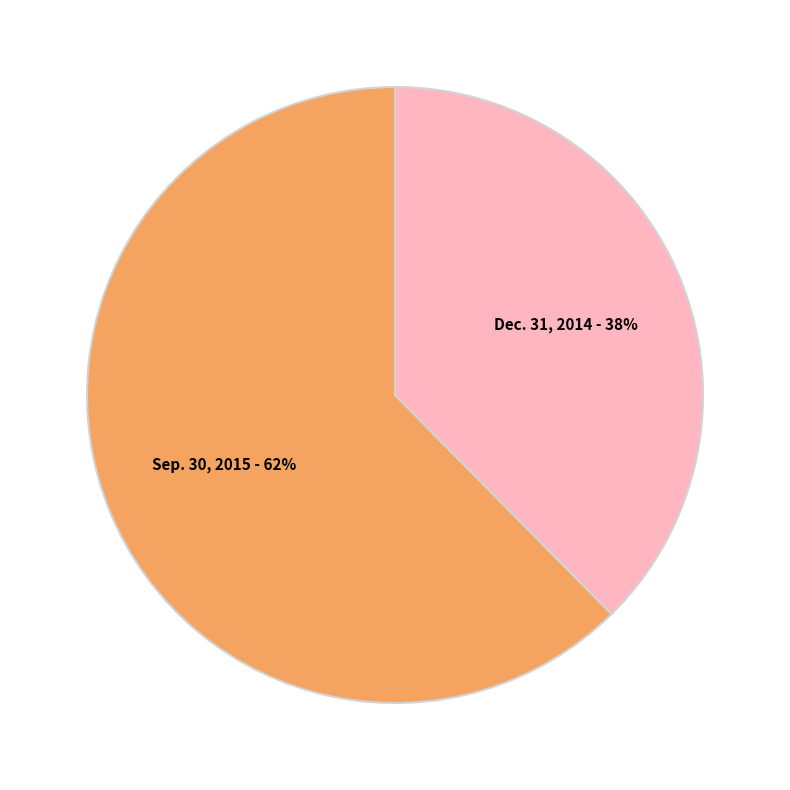

Combined, do Dec. 31, 2014 and Sep. 30, 2015 account for over 50%?

Yes